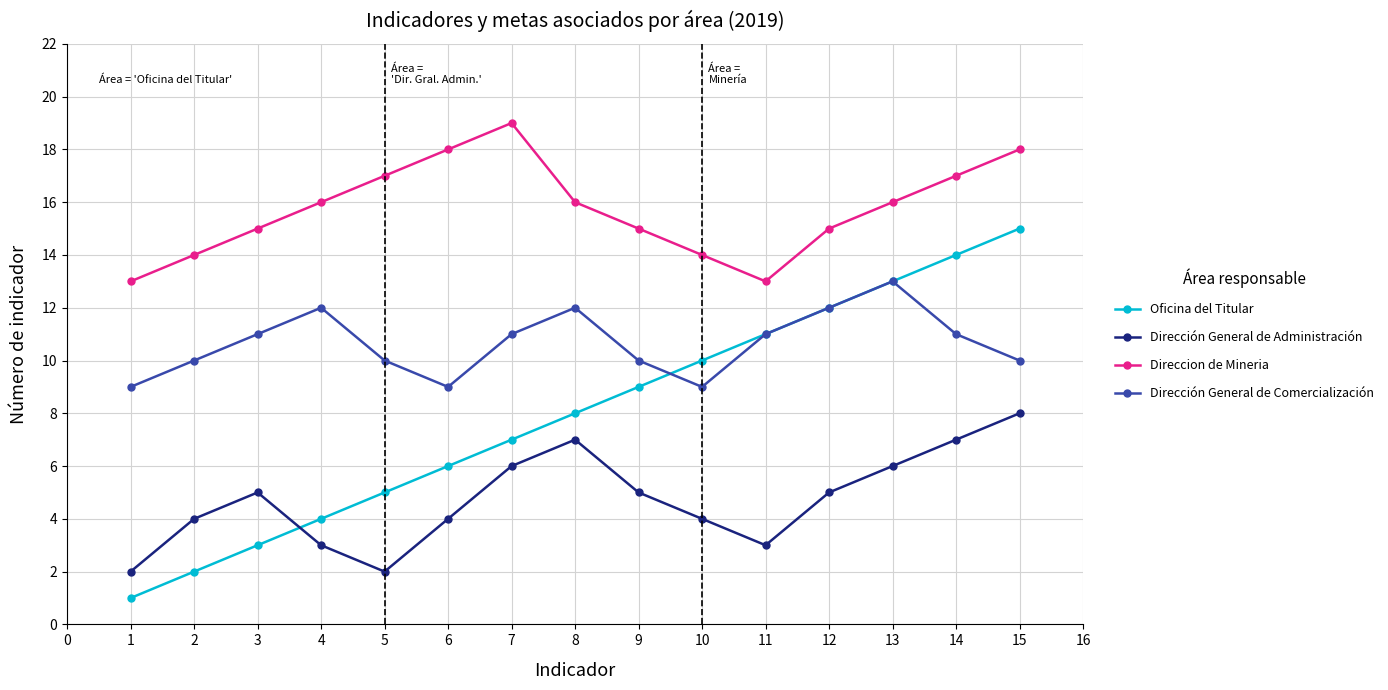

True or false: Dirección General de Comercialización and Direccion de Mineria intersect in this chart.

False